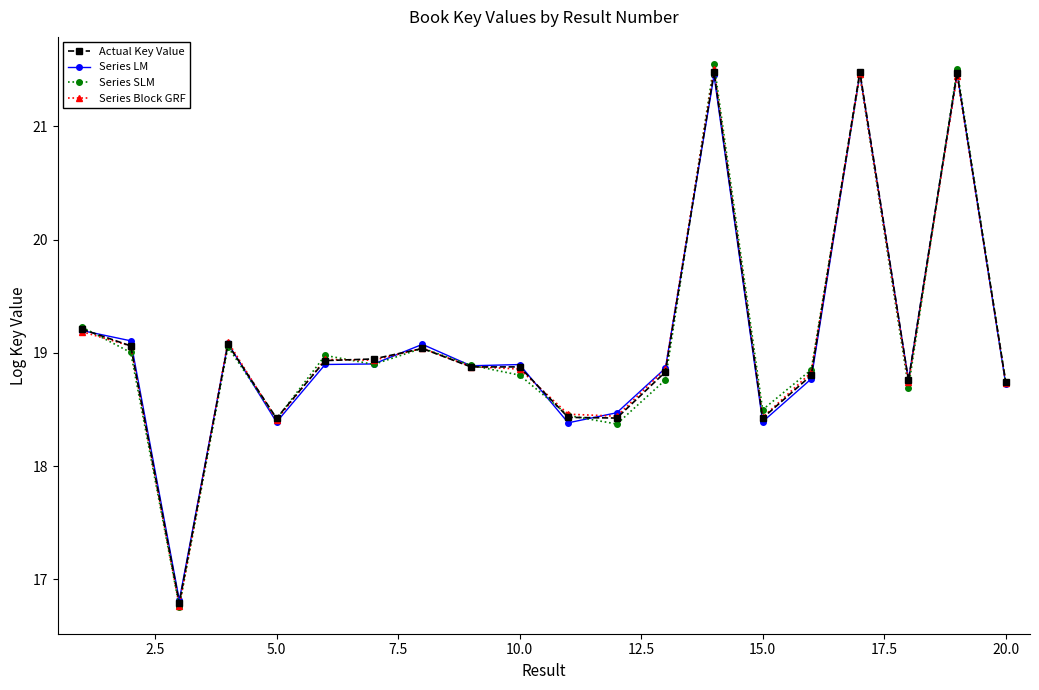

What are all the series names shown in the legend?

Actual Key Value, Series LM, Series SLM, Series Block GRF